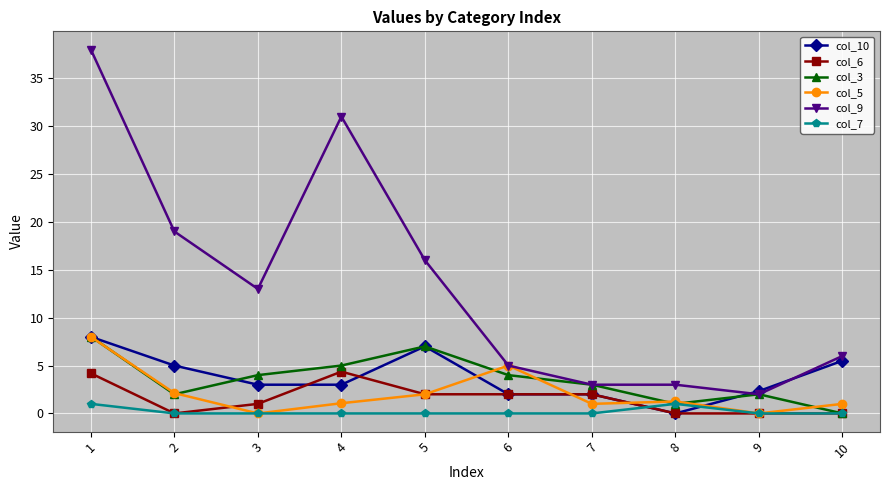

After their last crossing, which series has the higher values: col_10 or col_3?

col_10